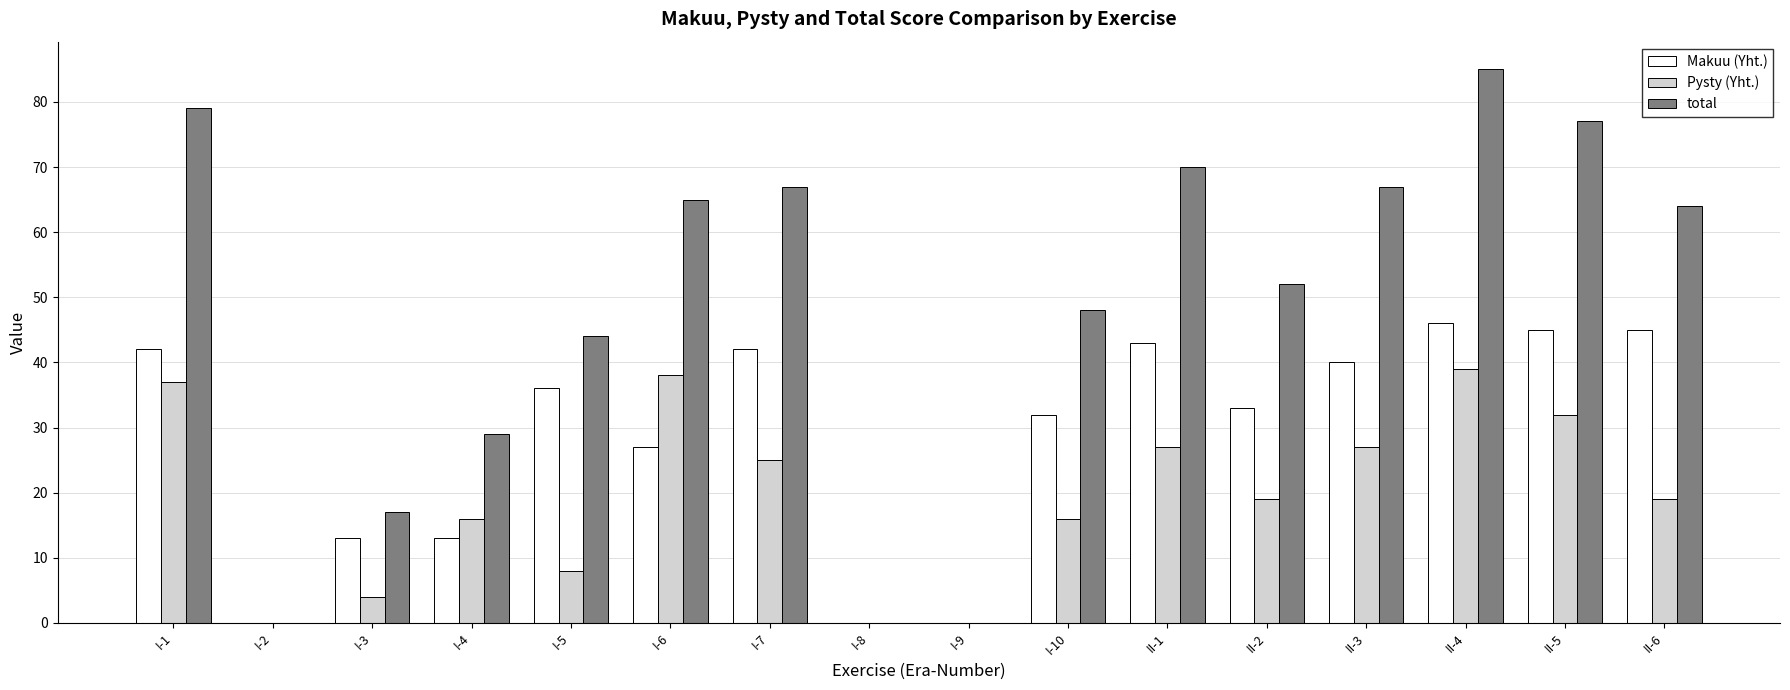

Is it true that Makuu (Yht.) equals 29 at I-9?

False